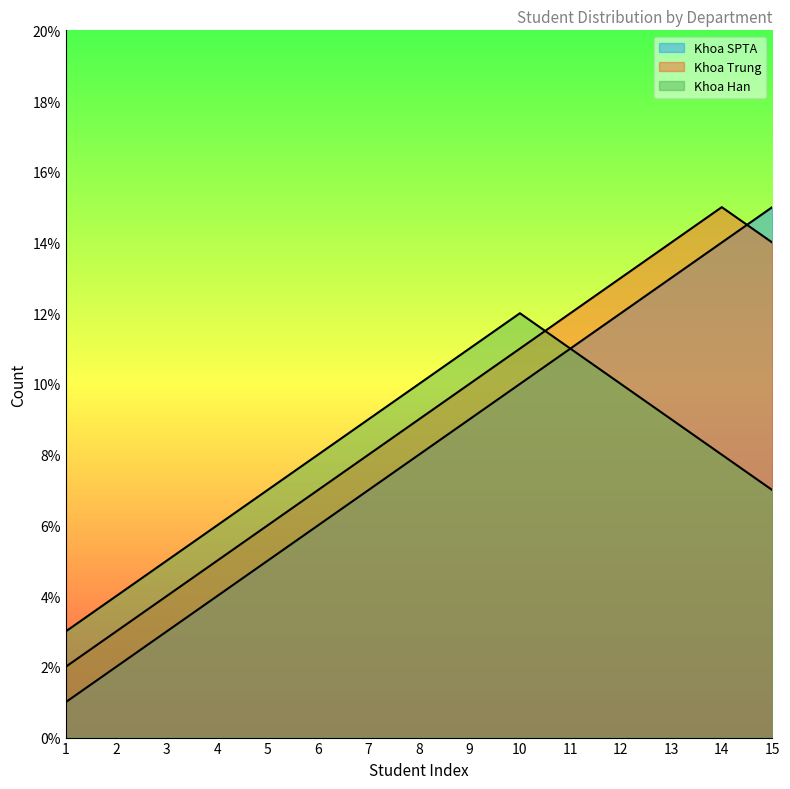

List the labels in order of Khoa Trung value, smallest first.

1, 2, 3, 4, 5, 6, 7, 8, 9, 10, 11, 12, 13, 15, 14